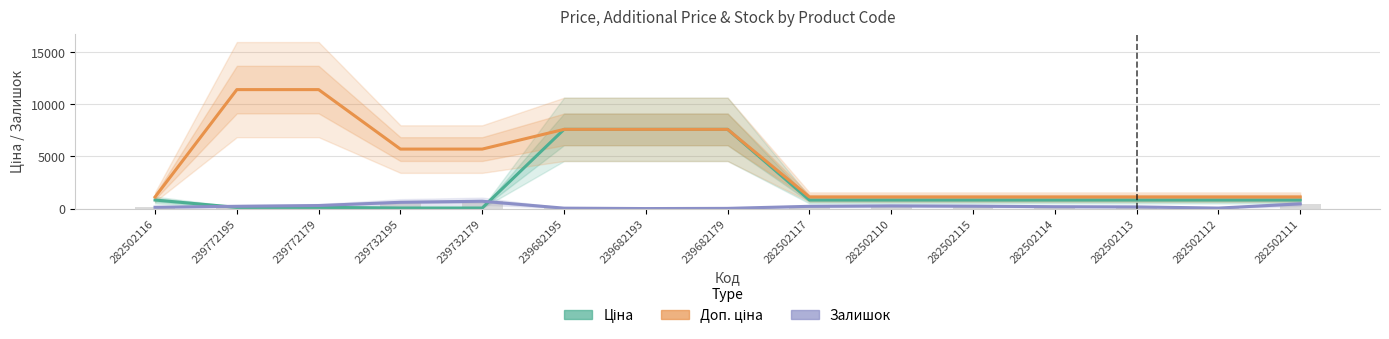

At 282502110, list the series in order from largest to smallest.

Доп. ціна, Ціна, Залишок